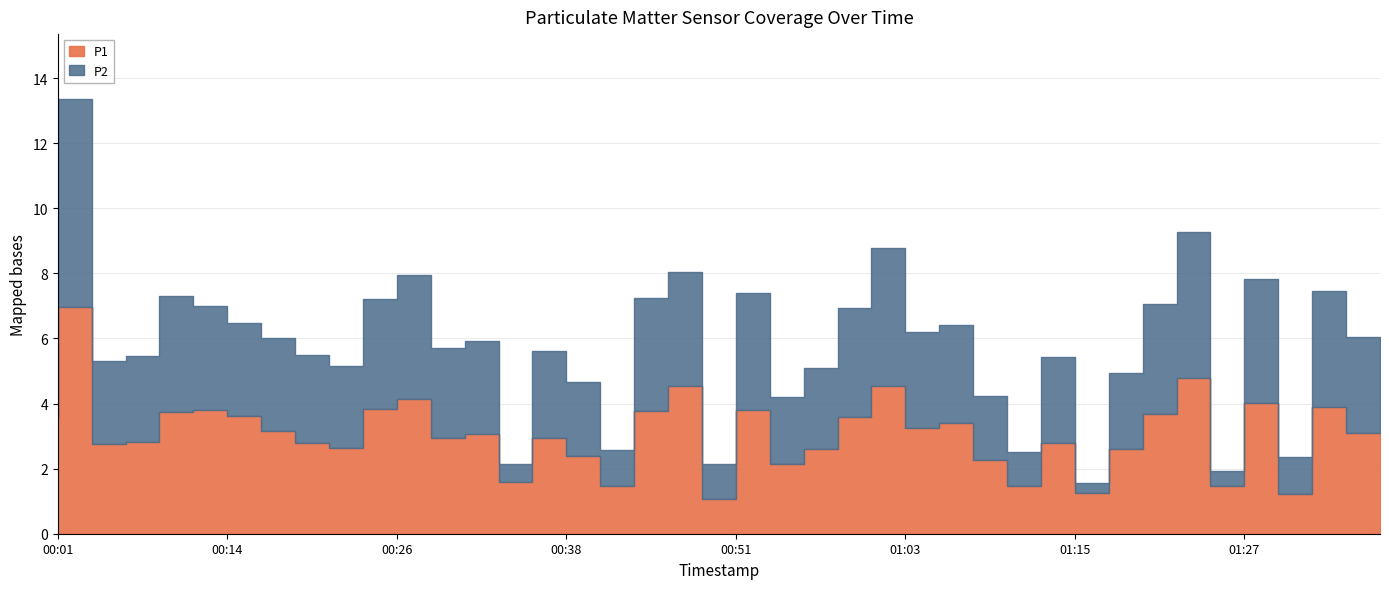

Which label corresponds to the largest value in the chart?

00:04